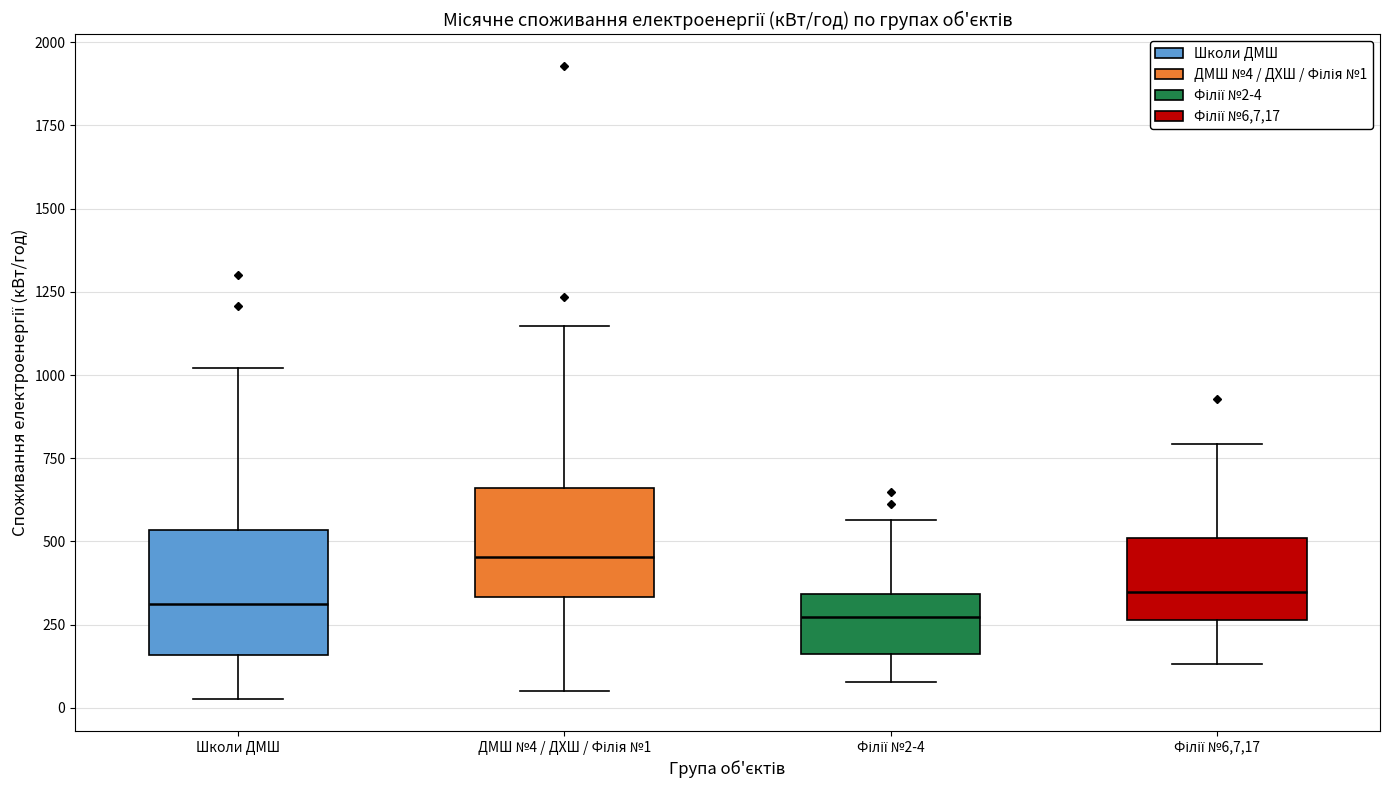

Reading left to right, transcribe this box plot: for each box, give where its median line is, the range the box spans, and where its two whiskers end, as read against the y-axis. The values are not printed on the chart, so give them approximately, as read against the axis.

Школи ДМШ: median 300, box 150 to 550, whiskers 50 to 1000
ДМШ №4 / ДХШ / Філія №1: median 450, box 350 to 650, whiskers 50 to 1150
Філії №2-4: median 250, box 150 to 350, whiskers 100 to 550
Філії №6,7,17: median 350, box 250 to 500, whiskers 150 to 800